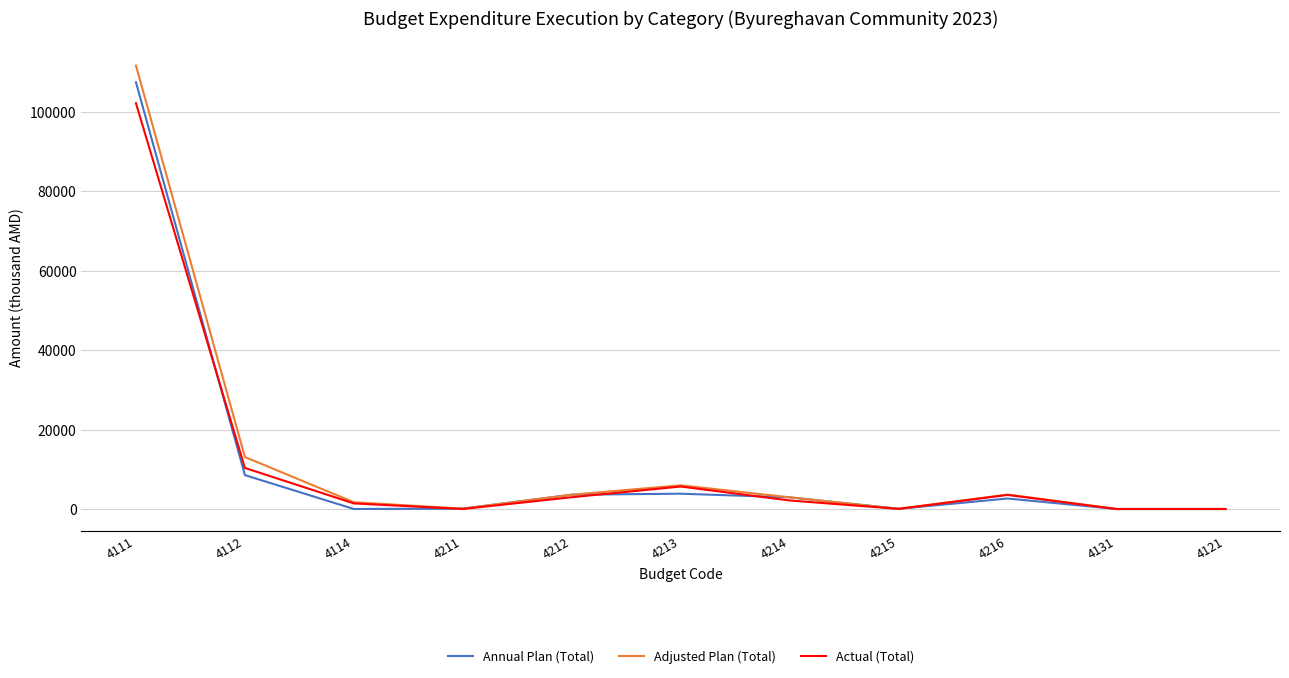

Does the chart display data point markers on the line(s)?

No